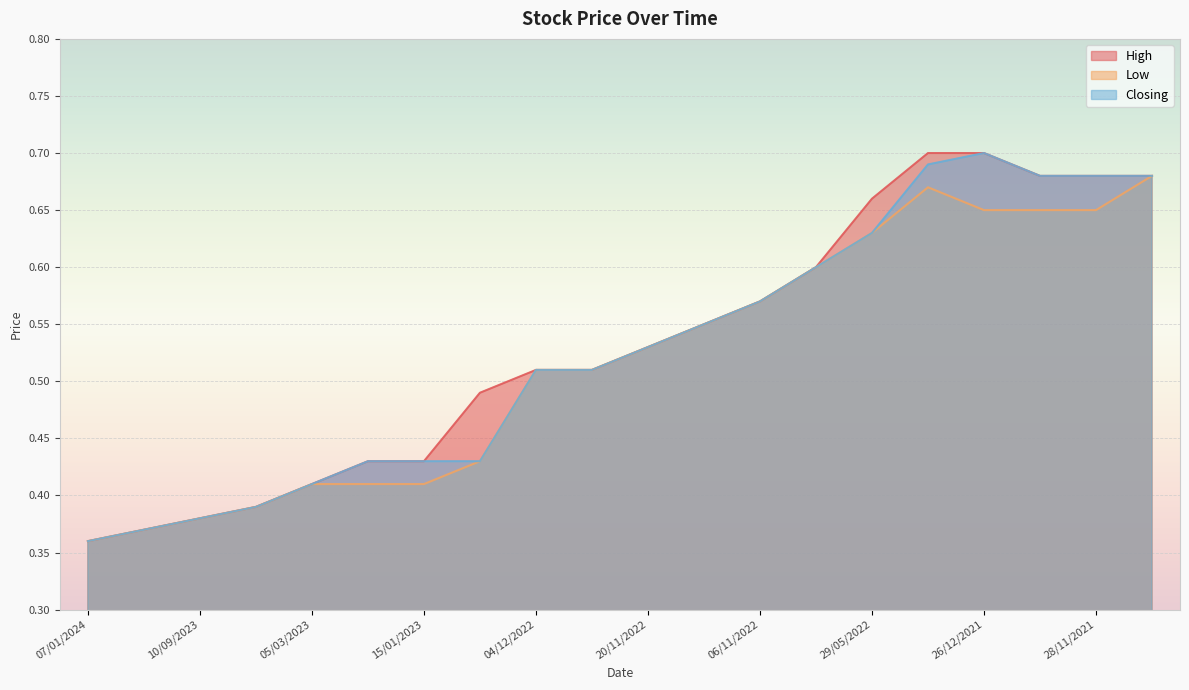

Rank the categories by High value from lowest to highest.

07/01/2024, 17/12/2023, 10/09/2023, 02/04/2023, 05/03/2023, 05/02/2023, 15/01/2023, 11/12/2022, 04/12/2022, 27/11/2022, 20/11/2022, 13/11/2022, 06/11/2022, 25/09/2022, 29/05/2022, 05/12/2021, 28/11/2021, 14/11/2021, 02/01/2022, 26/12/2021